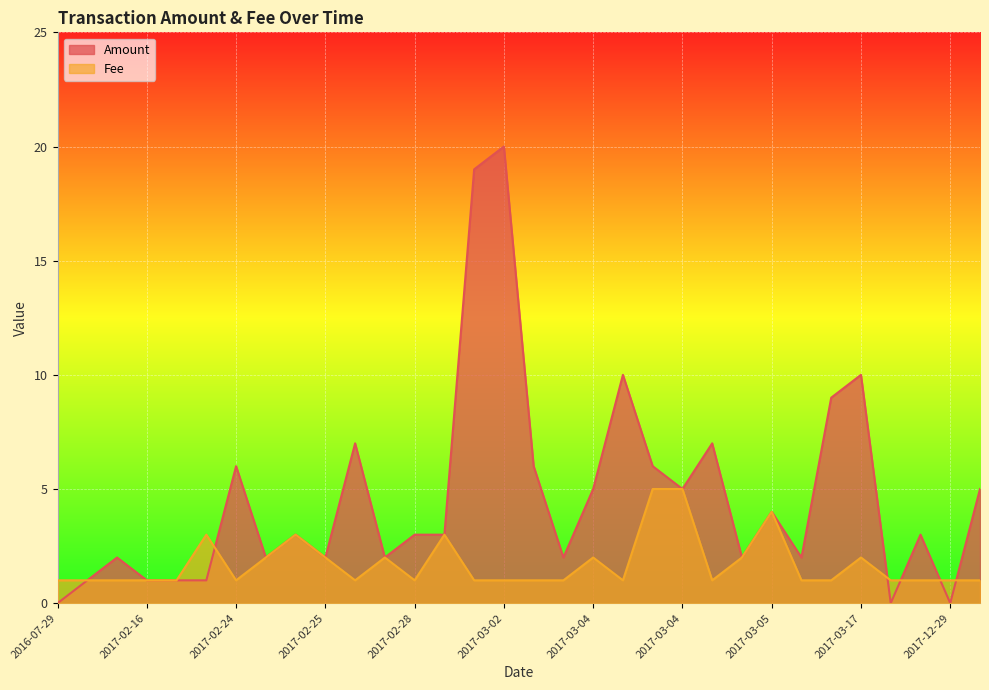

How many positive values does the Amount series have?

30